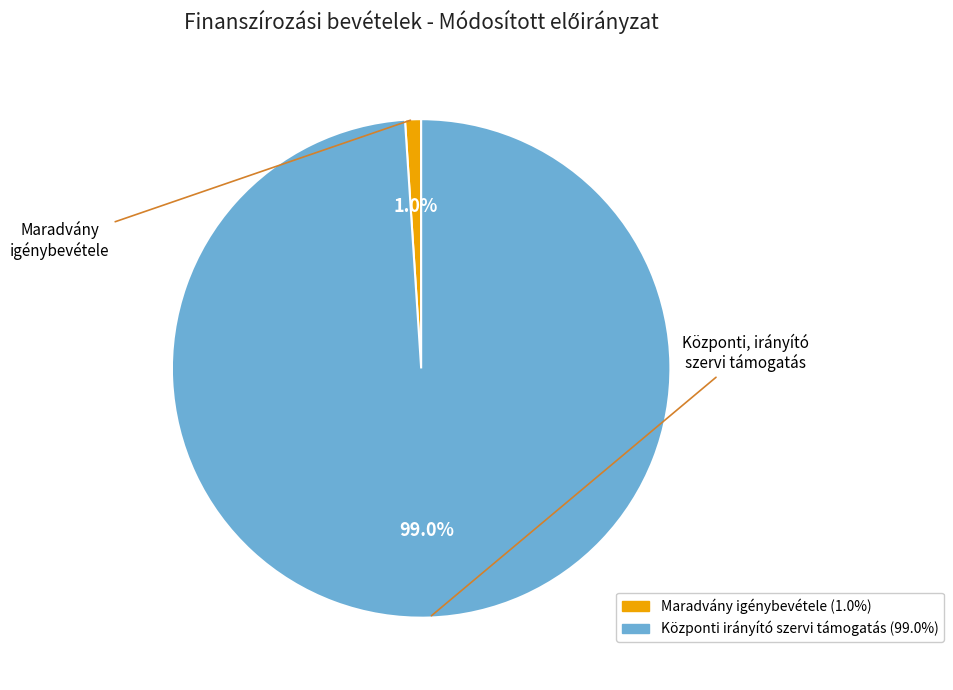

How many slices are in this pie chart?

2